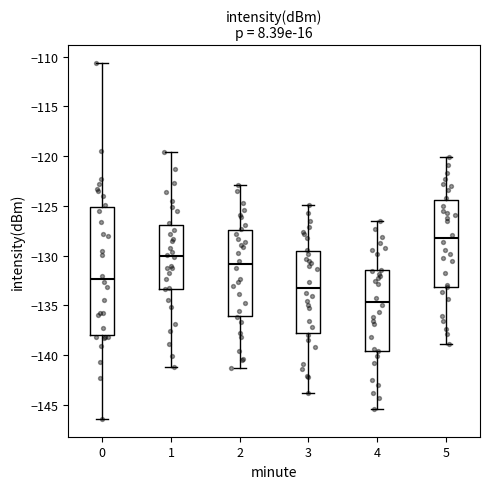

Which box is the tallest, from its lower edge to its upper edge?

0